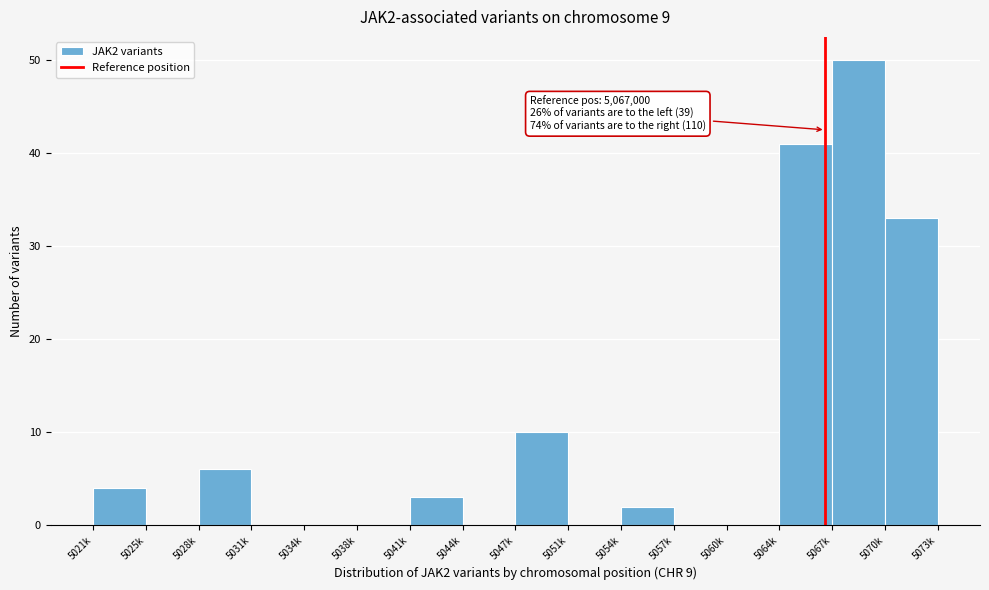

Reading right to left, extract all data points from this chart.

5070k=33	5067k=50	5064k=41	5060k=0	5057k=0	5054k=2	5051k=0	5047k=10	5044k=0	5041k=3	5038k=0	5034k=0	5031k=0	5028k=6	5025k=0	5021k=4